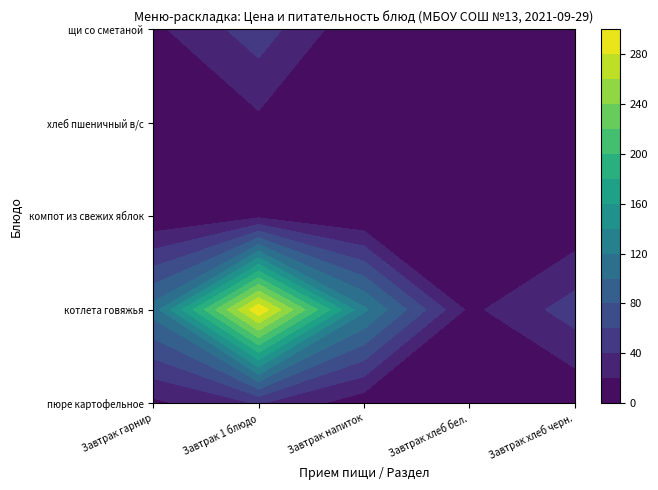

What is the difference between the maximum and second lowest values in the щи со сметаной series?

42.1